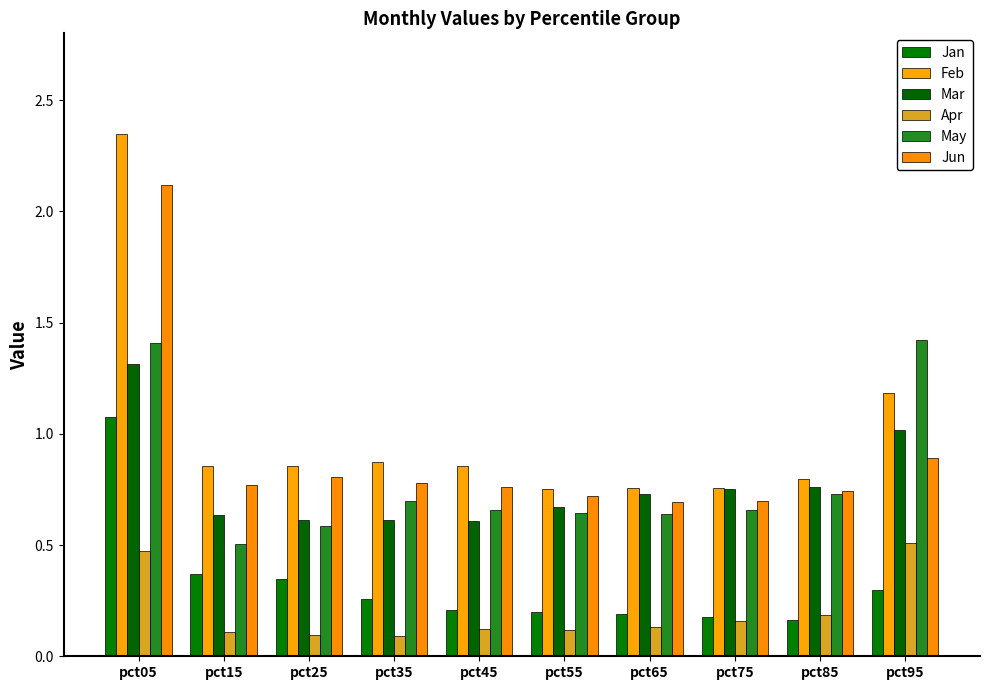

The value of May at pct35 is 0.3. True or false?

False